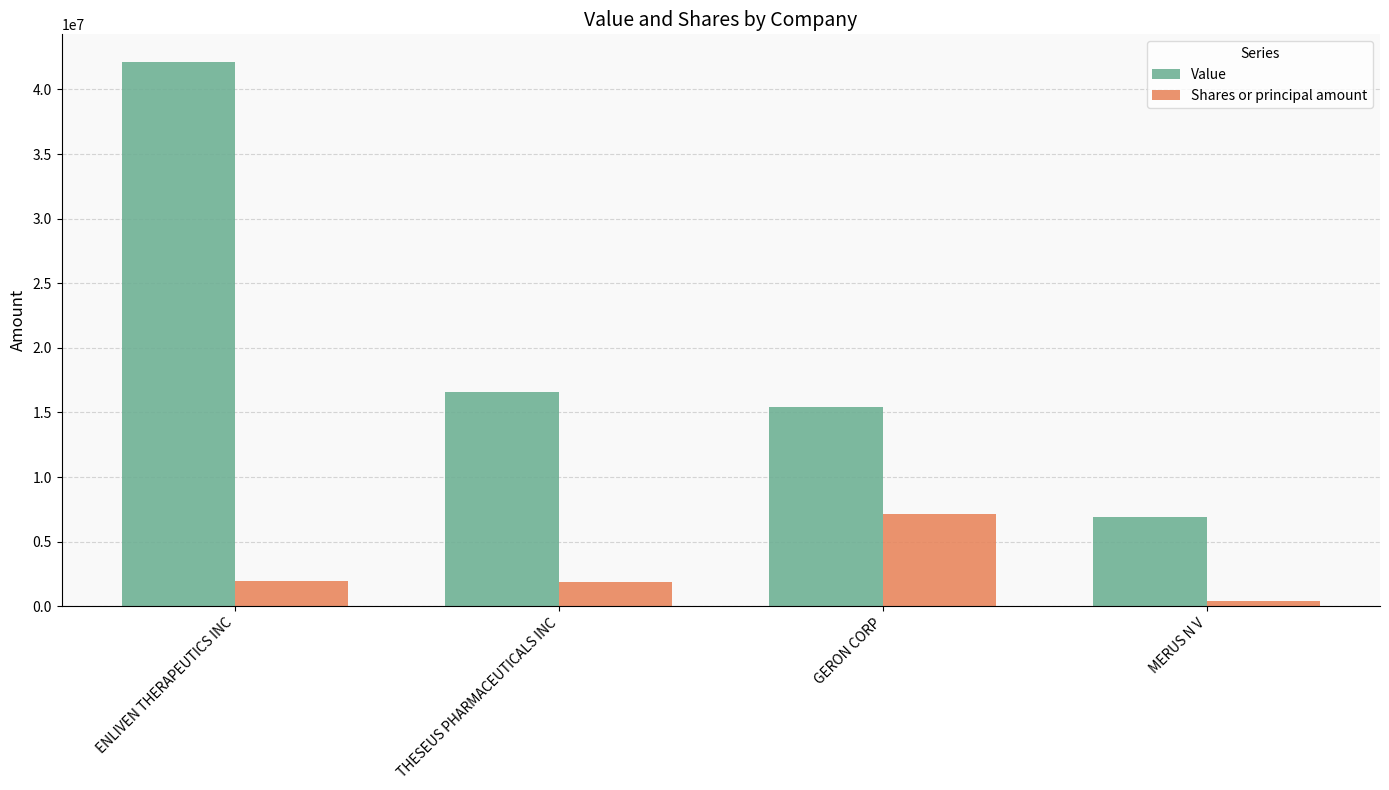

At which label is Value closest to 24522873?

THESEUS PHARMACEUTICALS INC